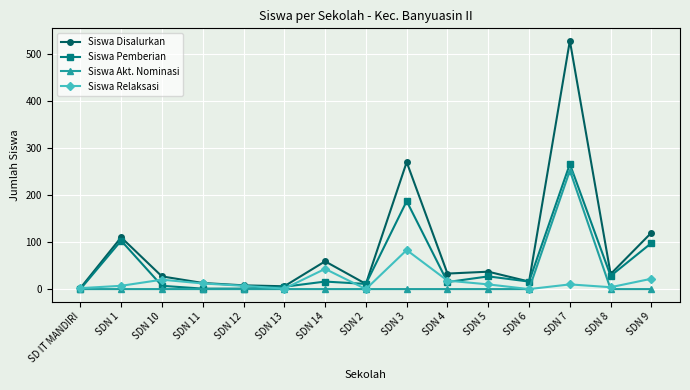

What is the total value across all series at SDN 6?

32